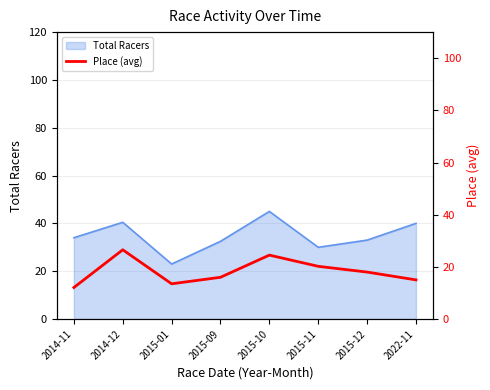

True or false: the data shows 26.5 at 2014-12.

True